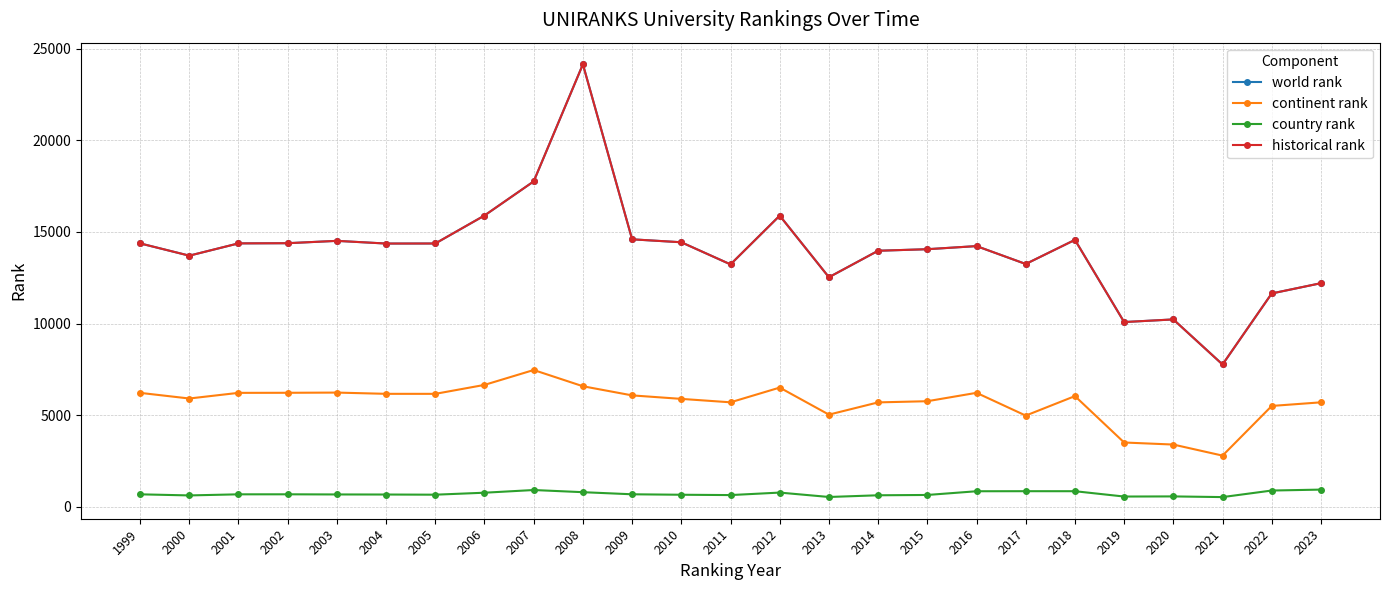

Does the chart have visible grid lines?

Yes